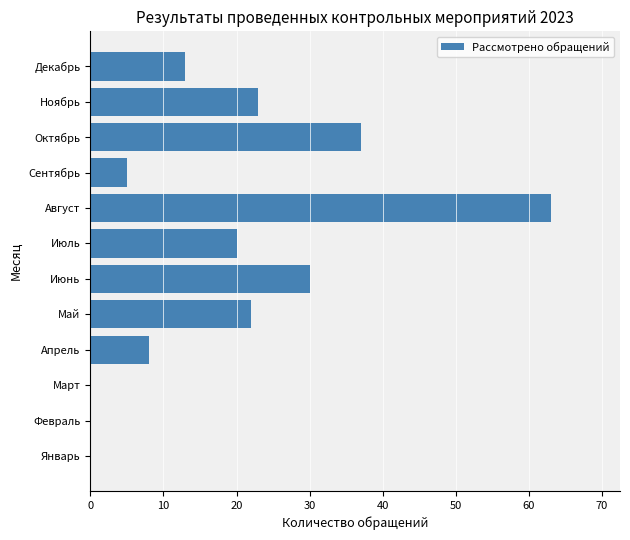

Are the bars grouped side by side (vs. stacked)?

No